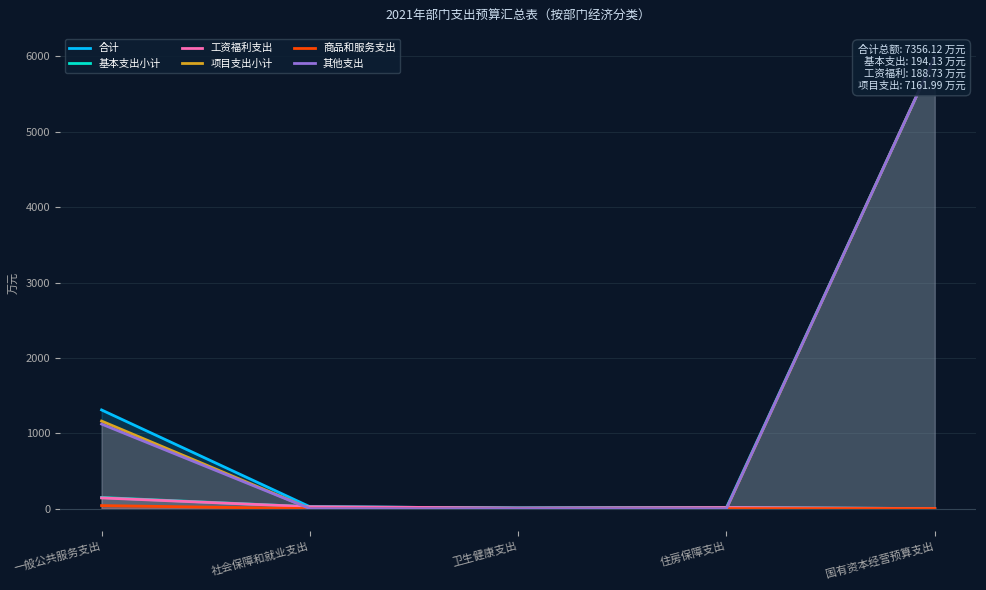

True or false: 合计 and 商品和服务支出 cross at least once.

False